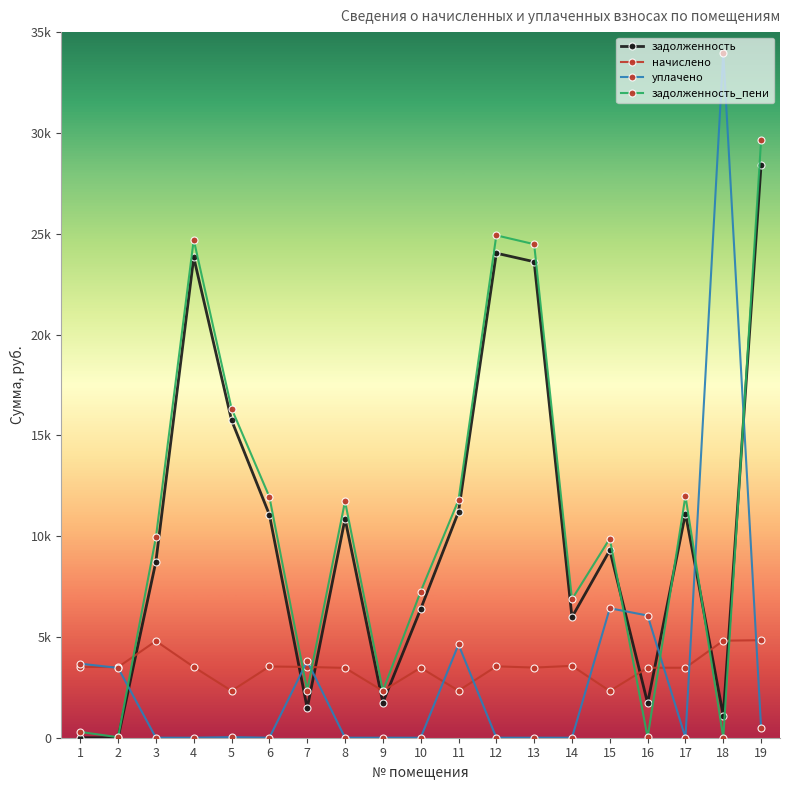

True or false: задолженность_пени has a value of 6869.7 at 14.

True